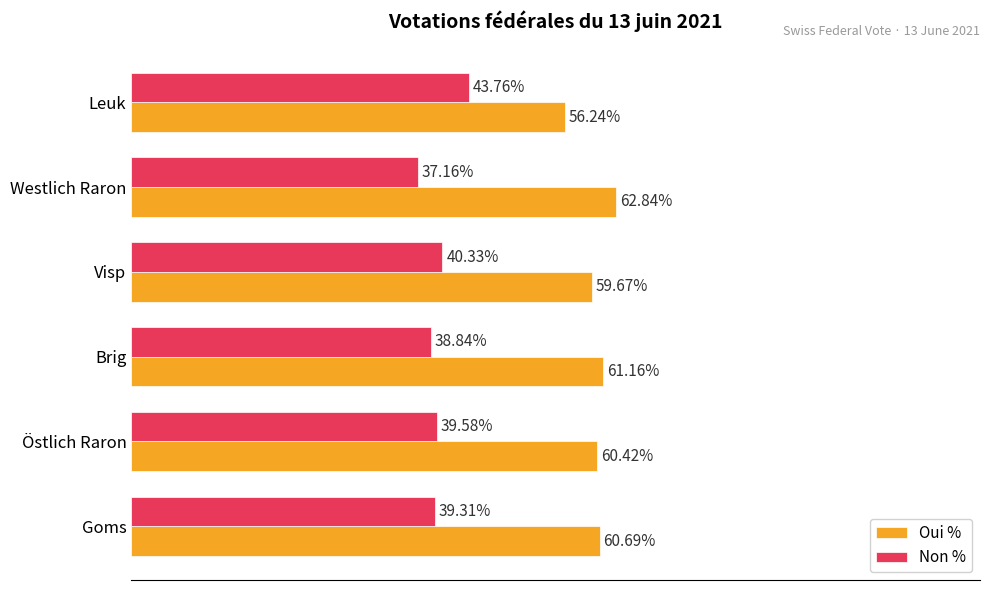

At which label does Oui % reach its minimum?

Leuk